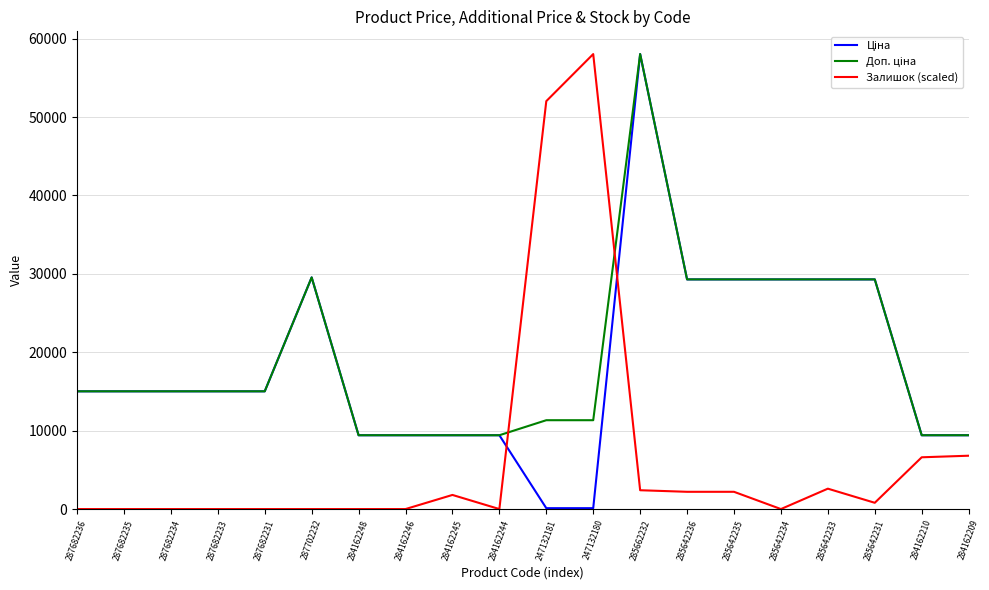

Where is Залишок (scaled) nearest to the value 29018?

284162209